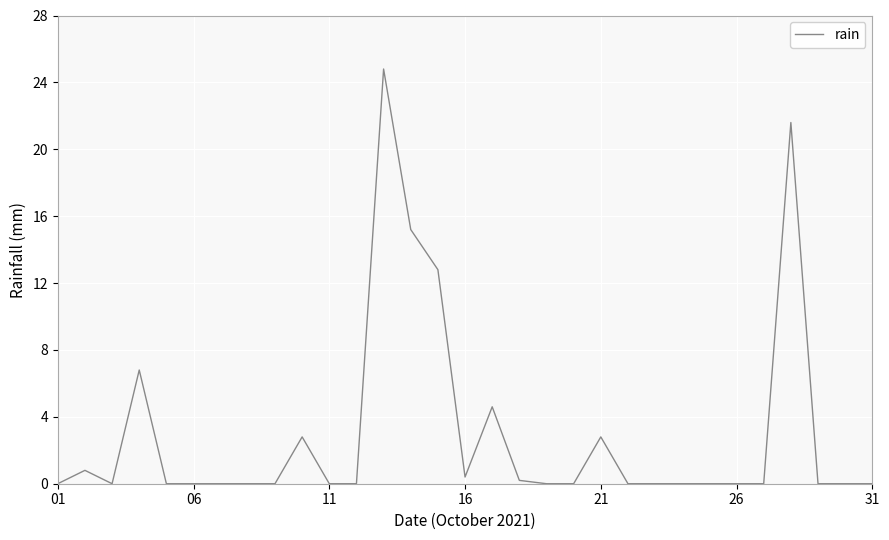

What is the greatest value displayed?

24.8